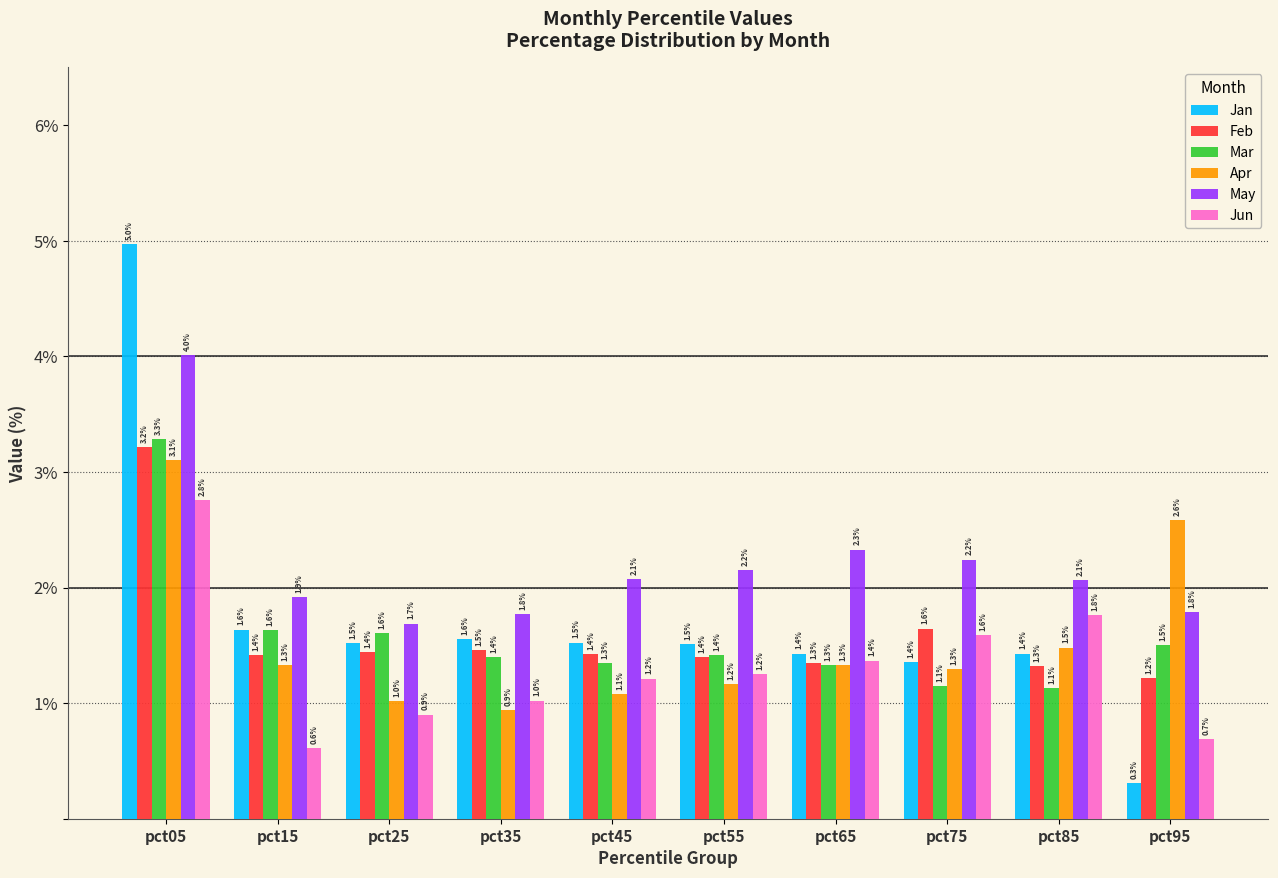

The value of Jun at pct35 is 1.0. True or false?

True